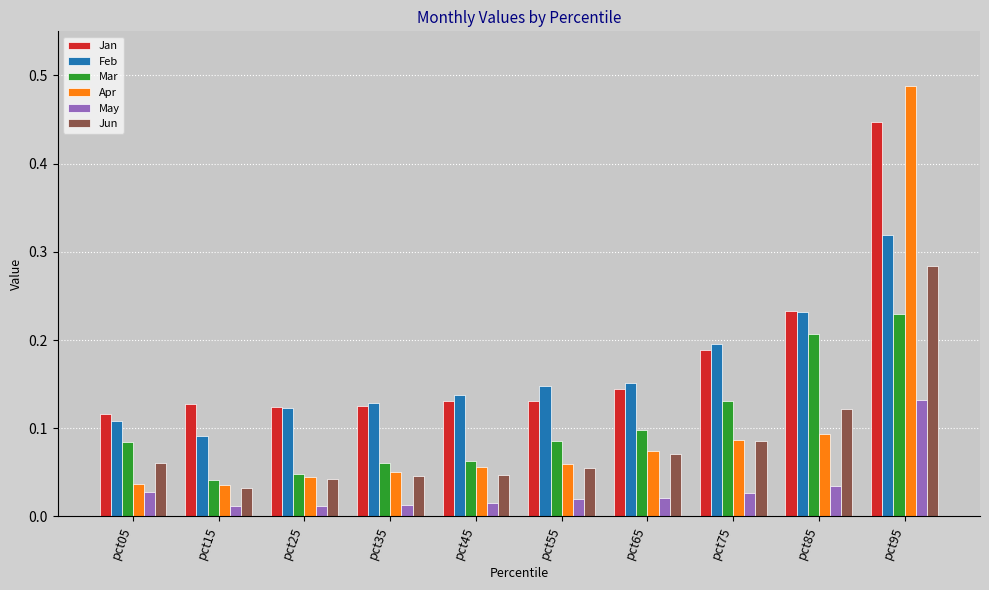

Which label corresponds to the largest value in the chart?

pct95